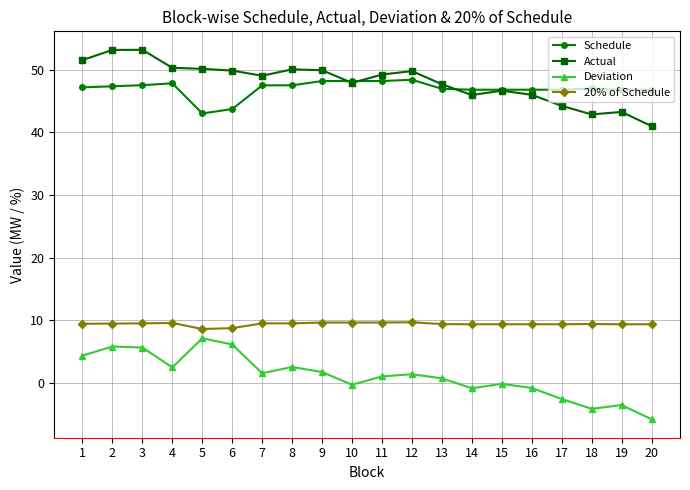

What is the minimum value shown in the chart?

-5.8